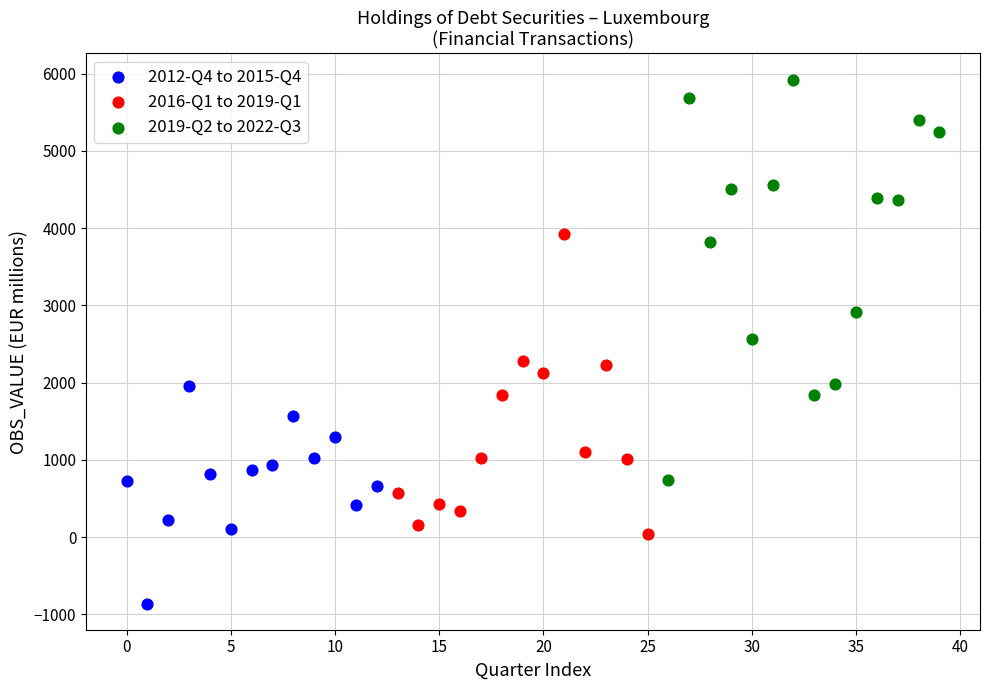

Which series reaches the minimum Y coordinate?

2012-Q4 to 2015-Q4